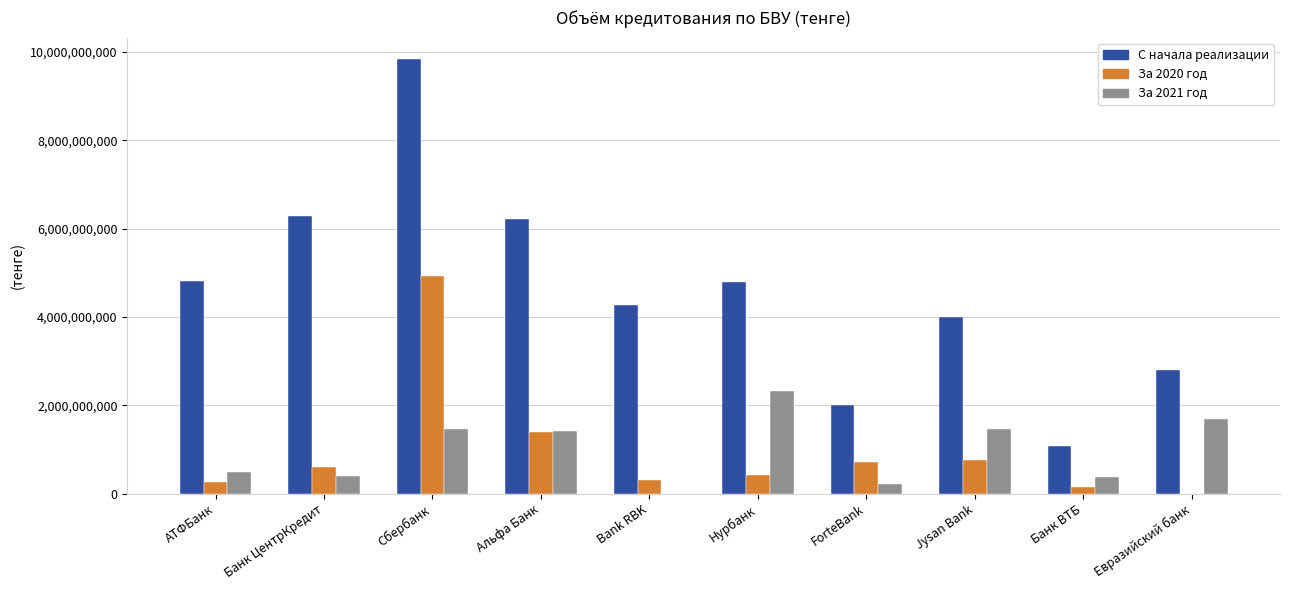

Is it true that С начала реализации equals 936600867.8 at ForteBank?

False